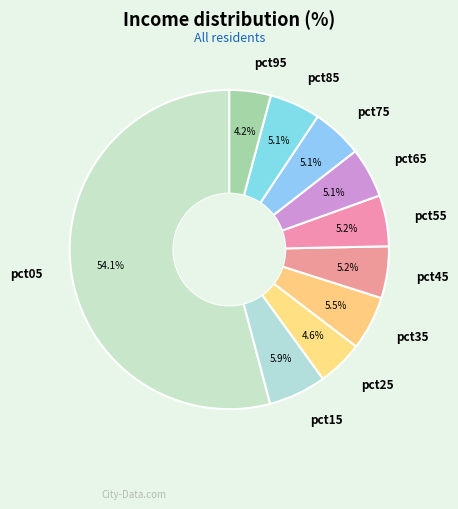

What percentage is the pct75 slice, to the nearest percent?

5%